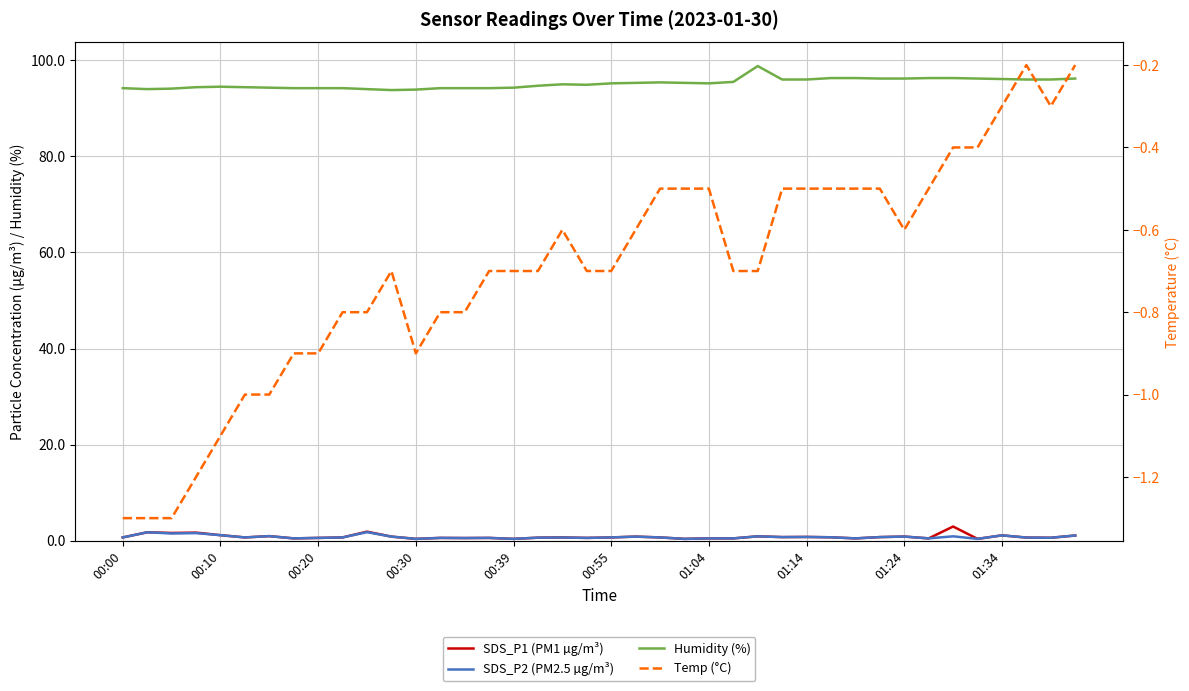

Where is Humidity (%) nearest to the value 96?

27